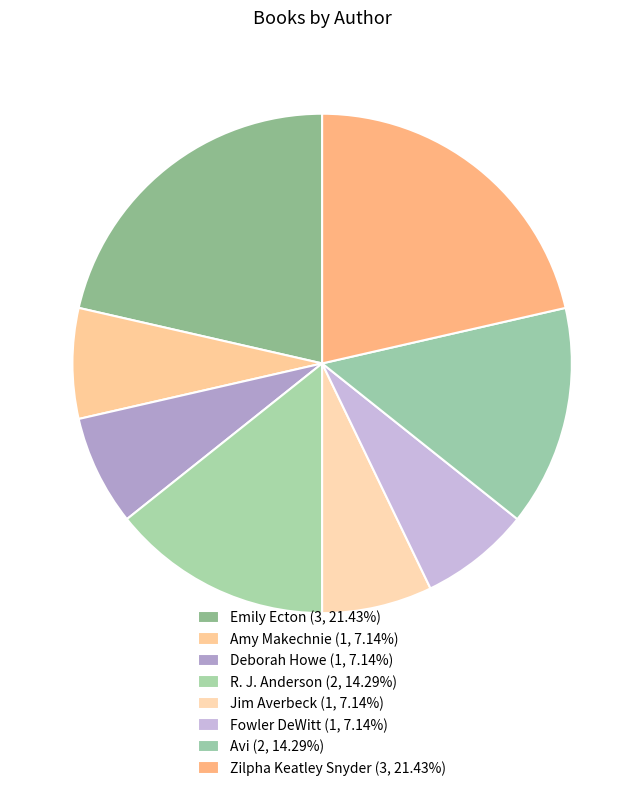

How many segments does this pie chart have?

8